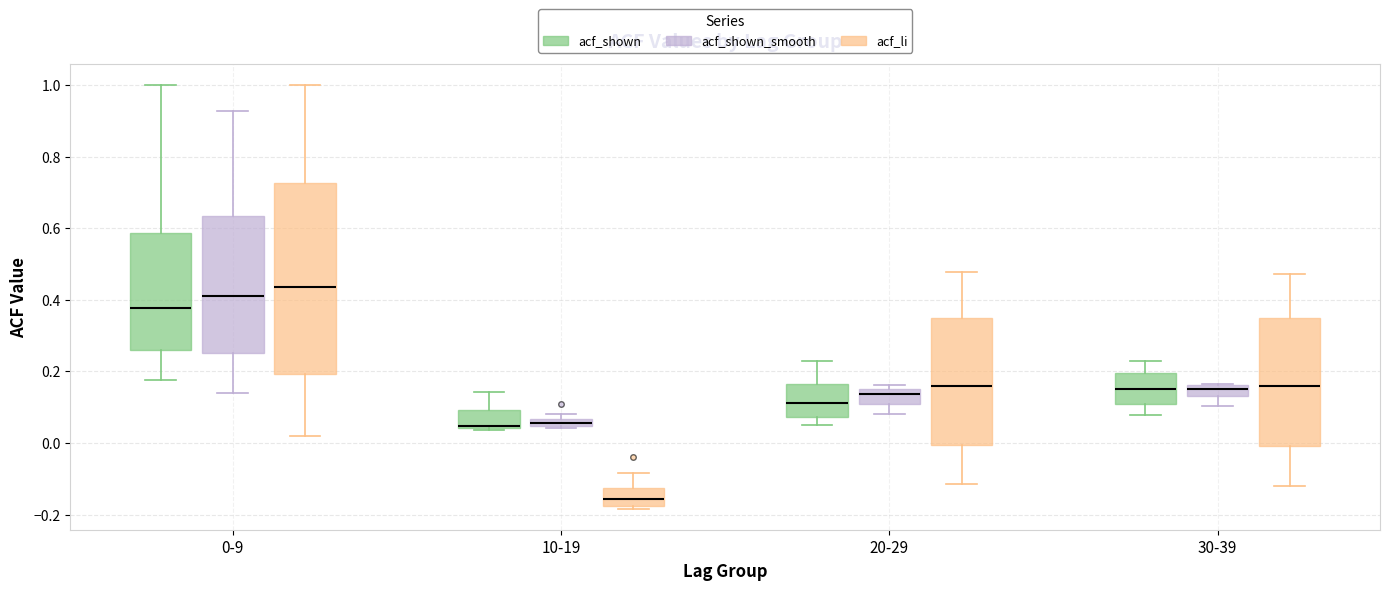

Which box has the lowest median line?

10-19 (acf_li)